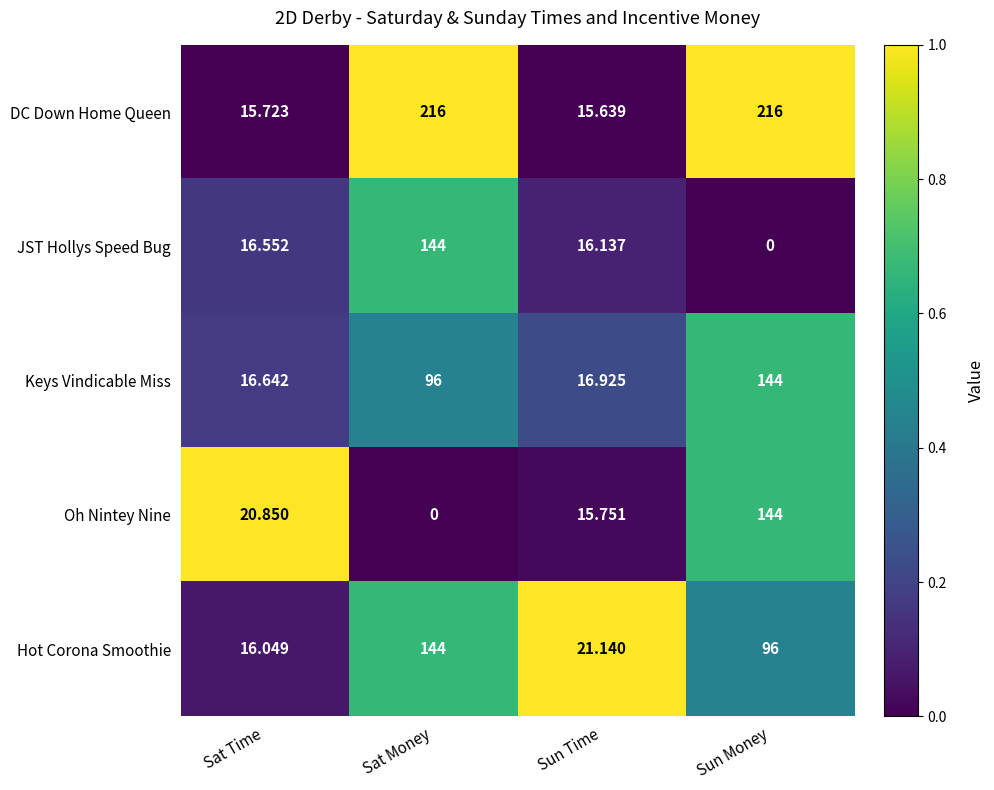

What is the total value across all series at Sat Time?

85.8